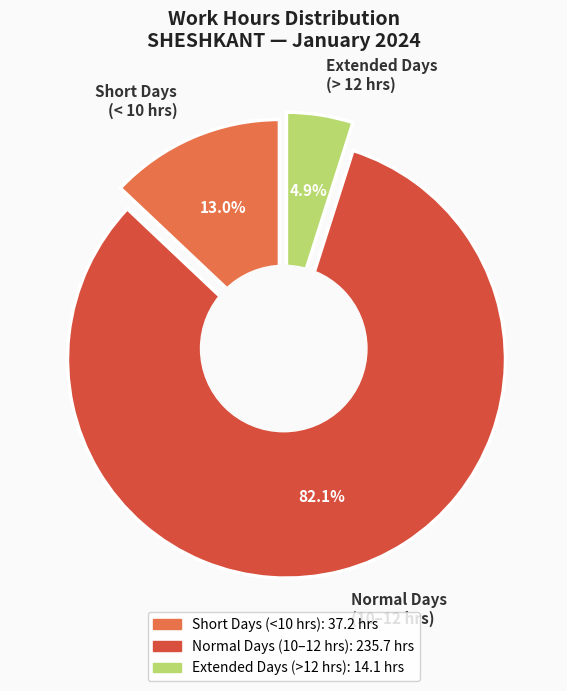

Is Day 26 the majority of the pie?

No